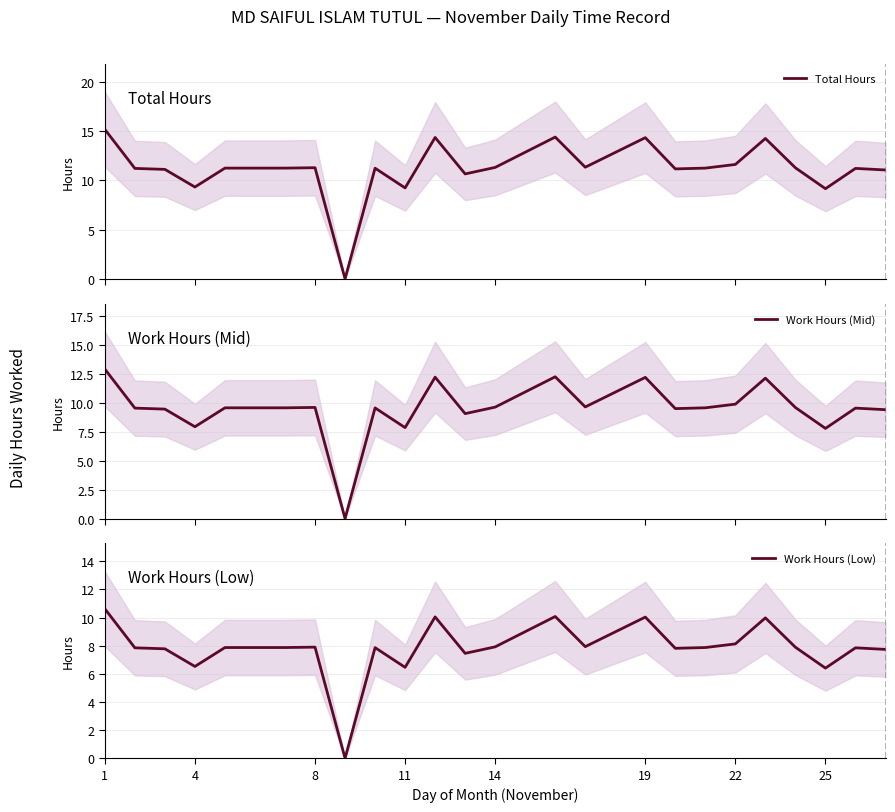

What is the maximum value for Total Hours?

15.2